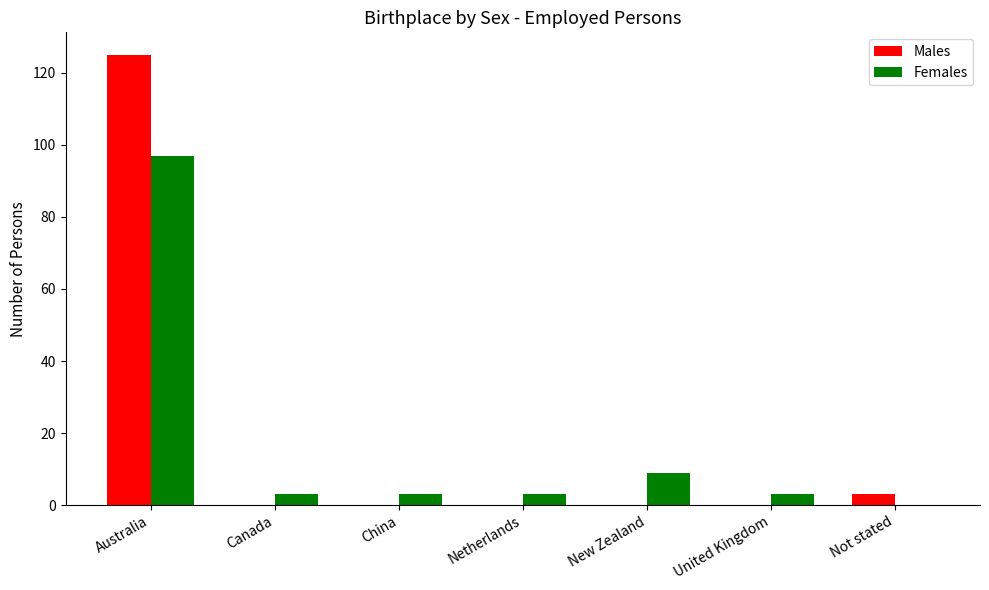

Between Australia and Not stated, which series saw the biggest shift?

Males